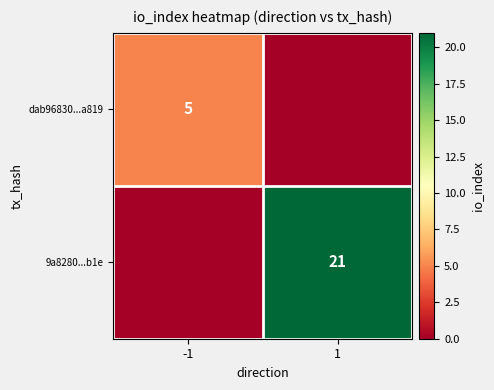

The dab96830...a819 series shows 7 at -1. True or false?

False